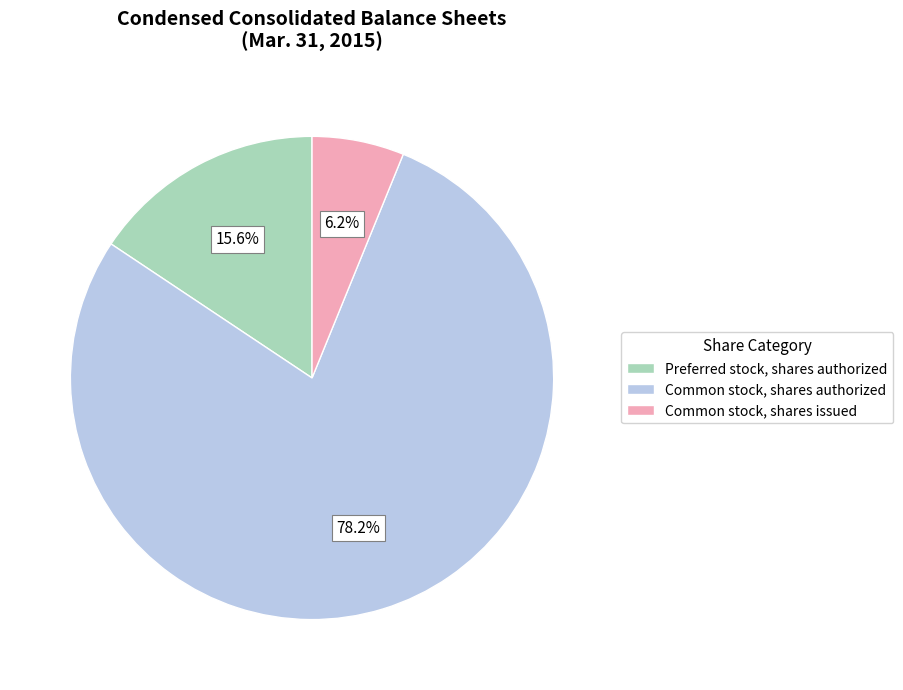

The Common stock, shares issued slice represents 6% of the pie. True or false?

True